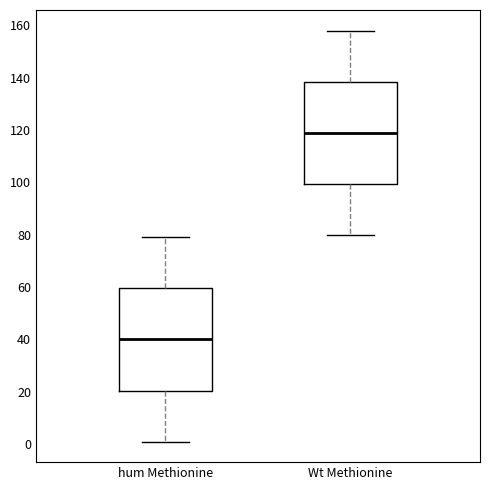

Which box's median line is the lowest?

hum Methionine